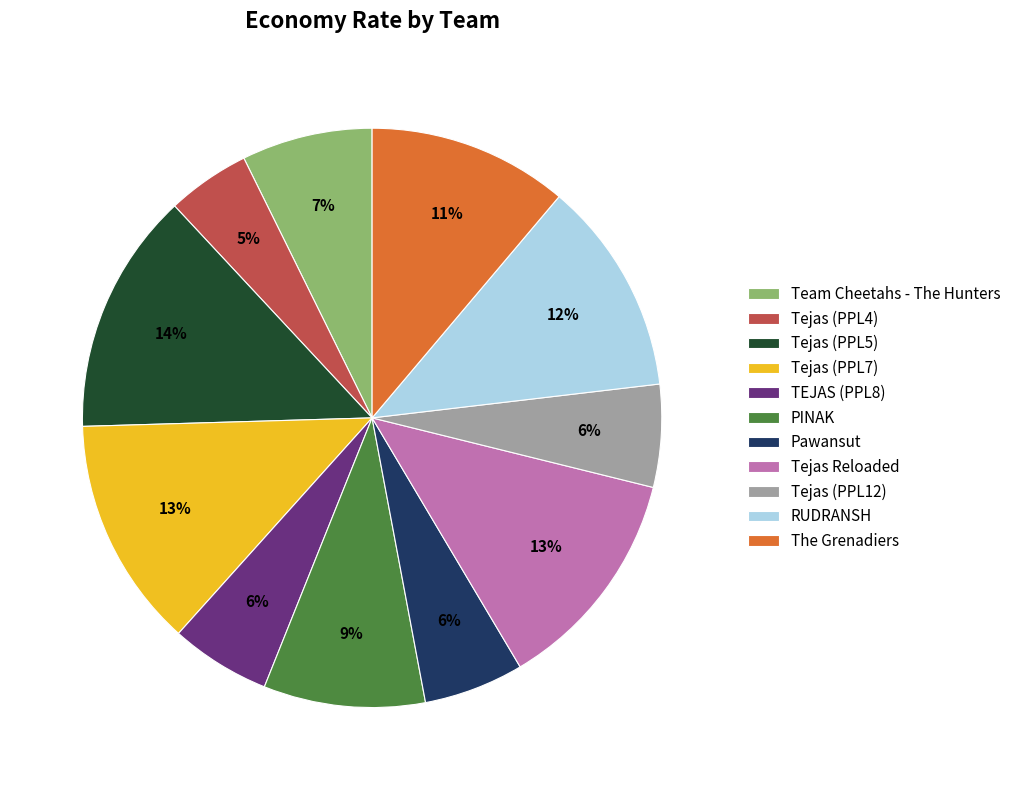

Is RUDRANSH the majority of the pie?

No